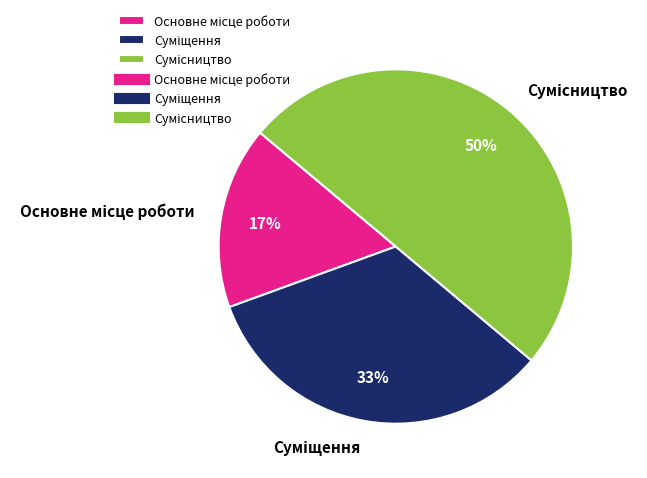

To the nearest percent, what is the difference between the largest and smallest slice percentages?

33%